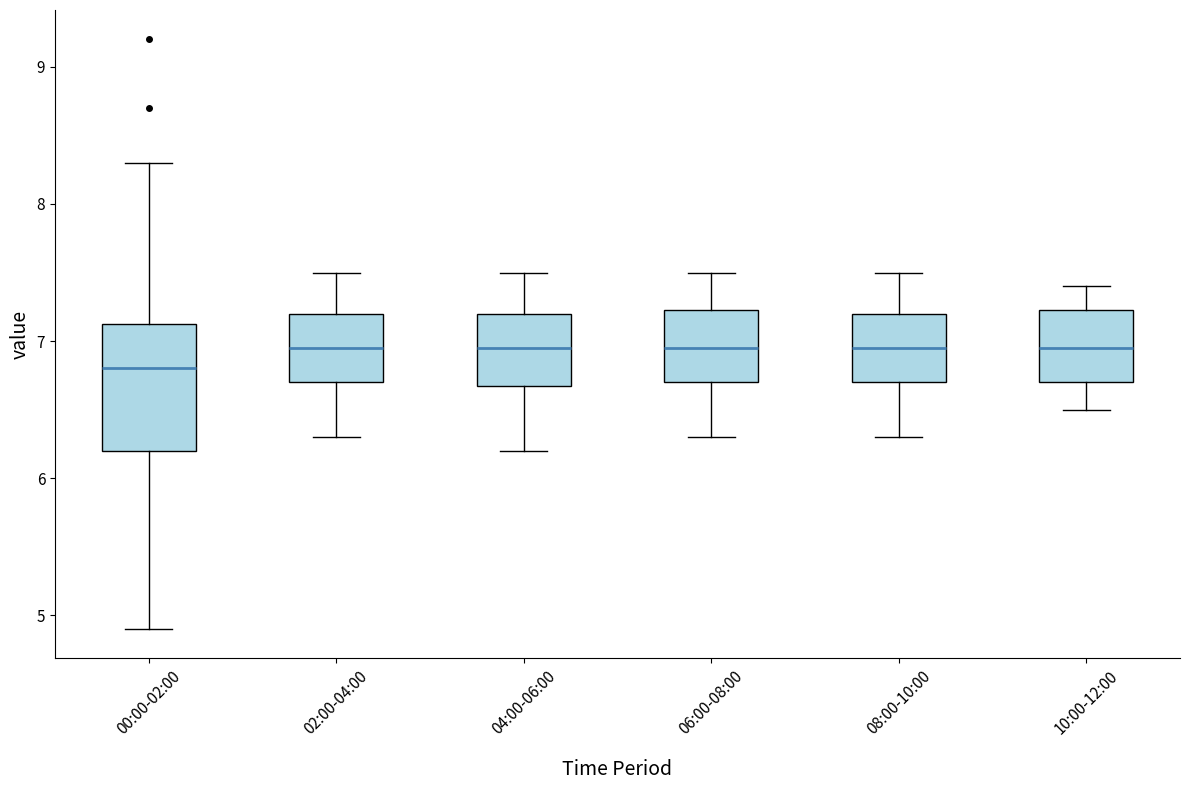

Comparing the boxes themselves (not the whiskers), which one is the tallest?

00:00-02:00